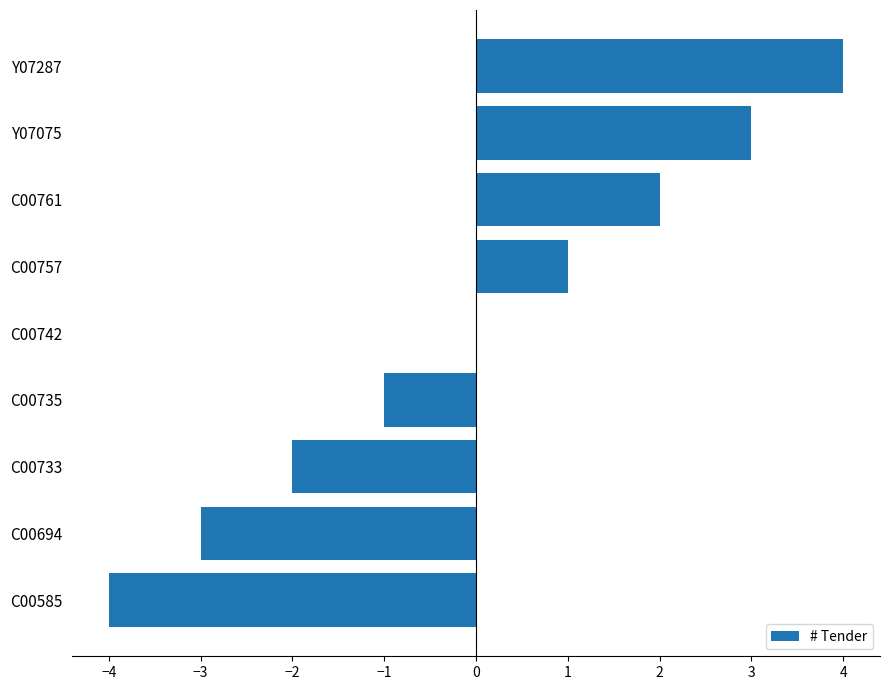

What is the greatest value displayed?

4